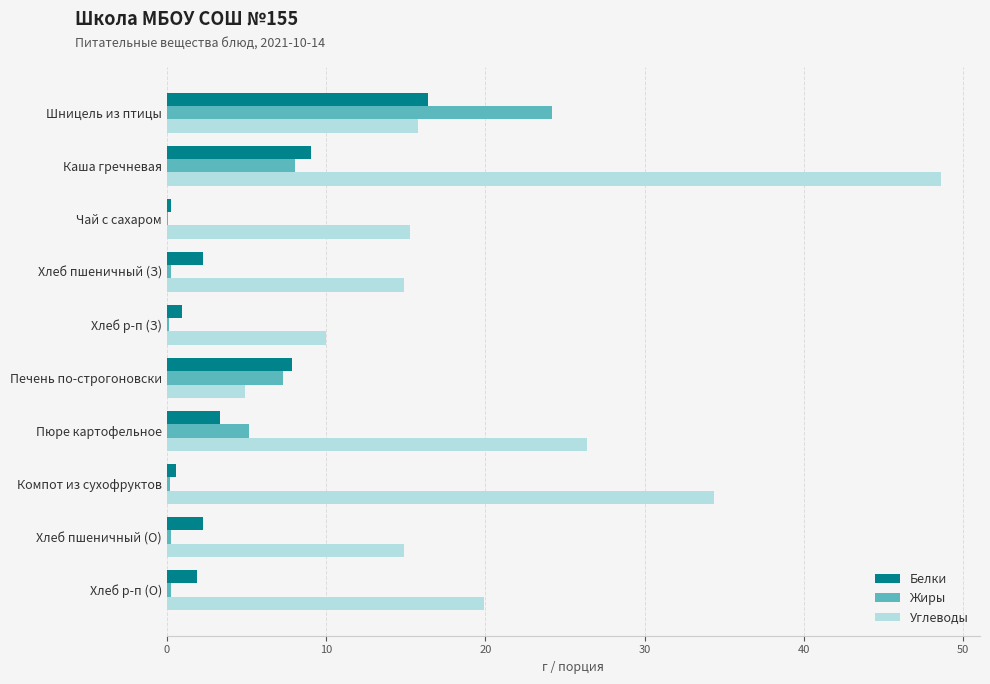

What is the sum of all Жиры values?

45.9